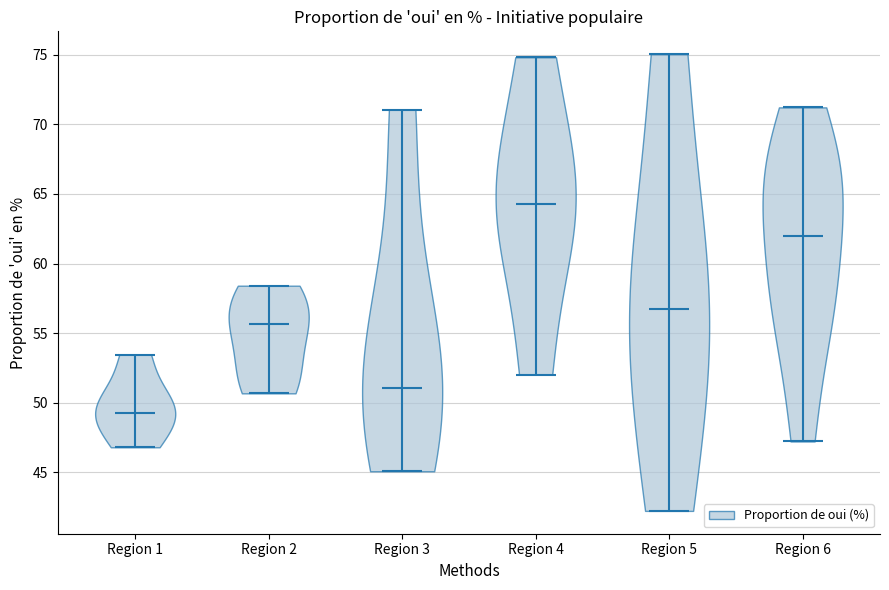

Reading left to right, read every violin against the y-axis: where its median line is, and the lowest and highest points it reaches. The values are not printed on the chart, so give them approximately, as read against the axis.

Region 1: median line 49.0, lowest point 47.0, highest point 53.5
Region 2: median line 55.5, lowest point 50.5, highest point 58.5
Region 3: median line 51.0, lowest point 45.0, highest point 71.0
Region 4: median line 64.5, lowest point 52.0, highest point 75.0
Region 5: median line 56.5, lowest point 42.0, highest point 75.0
Region 6: median line 62.0, lowest point 47.0, highest point 71.0